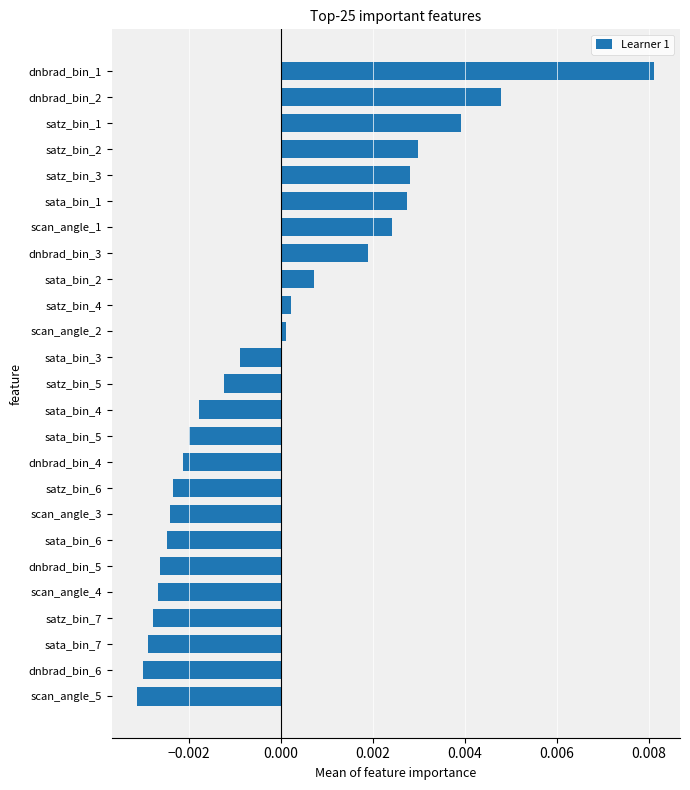

Count the number of data series in this chart.

1